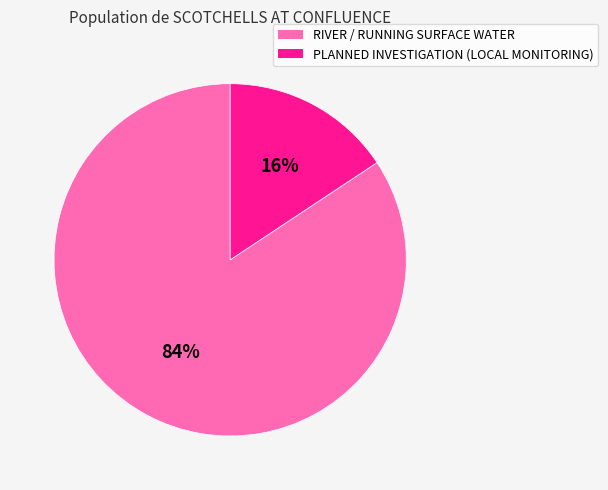

To the nearest percent, what percentage of the pie is PLANNED INVESTIGATION (LOCAL MONITORING)?

16%